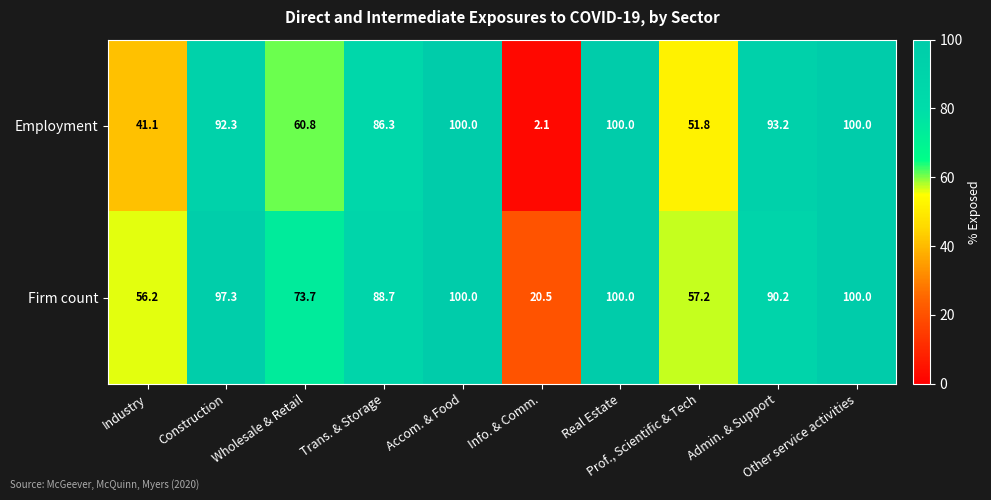

Which series has the largest range (max minus min)?

Employment